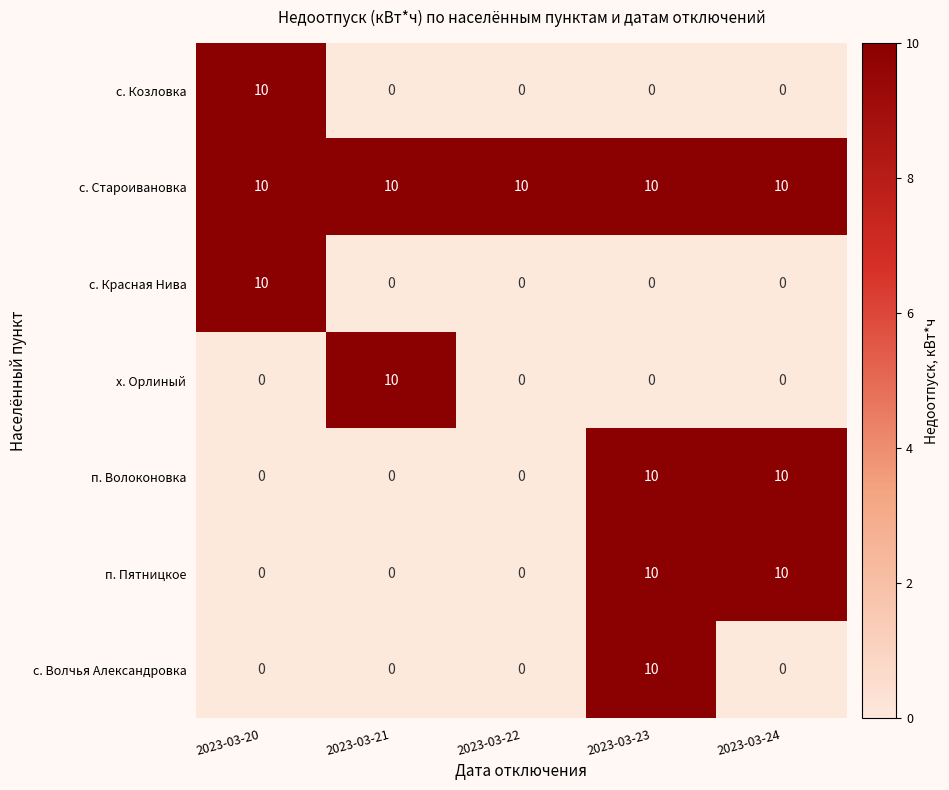

What is the highest value of the с. Красная Нива series?

10